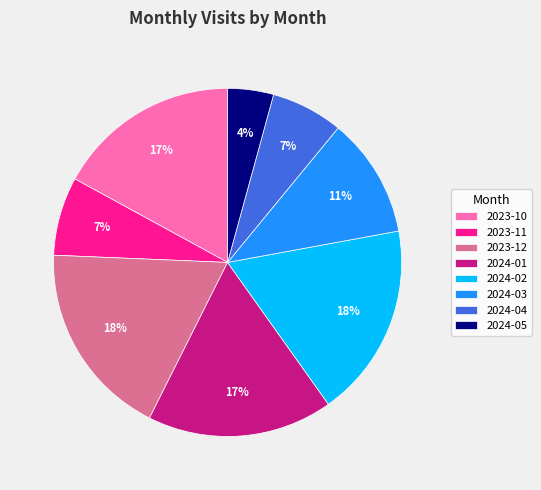

To the nearest percent, what is the difference between the 2024-05 and 2024-02 slice percentages?

14%